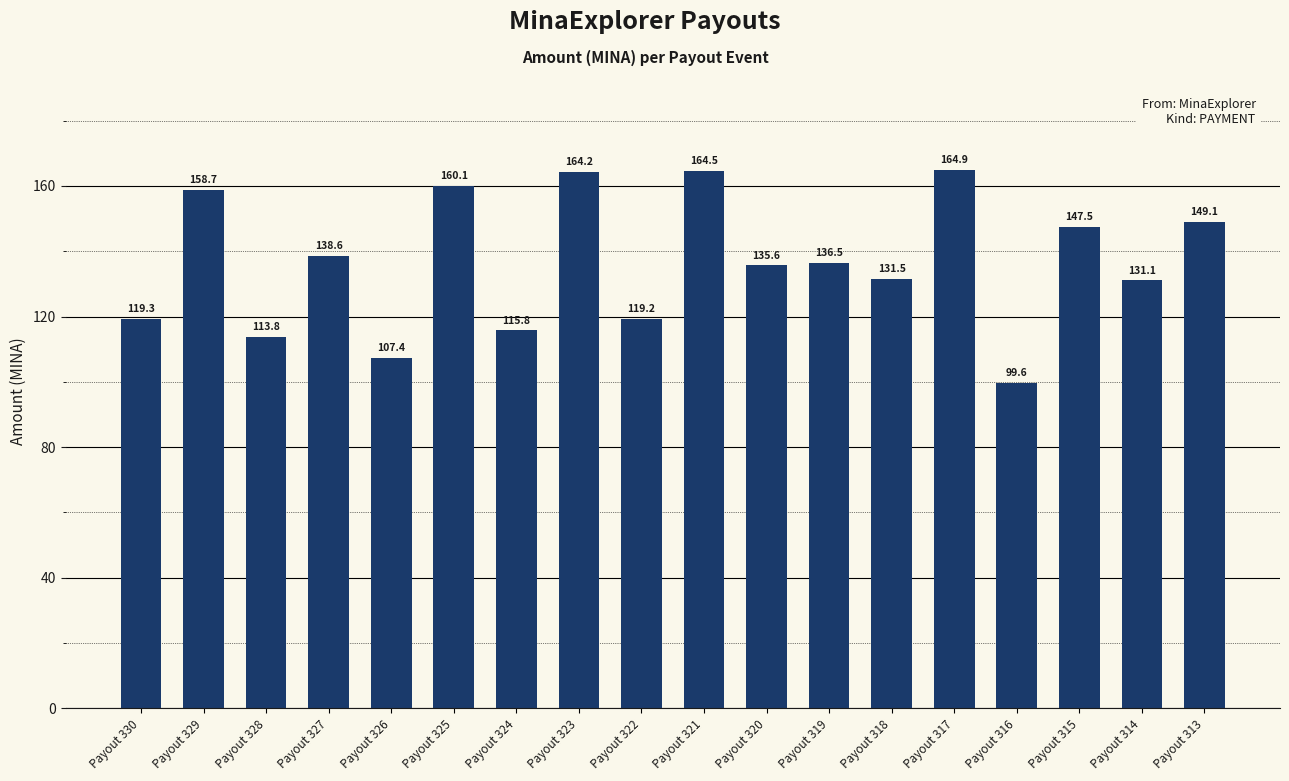

At which label is the value closest to 132?

Payout 318